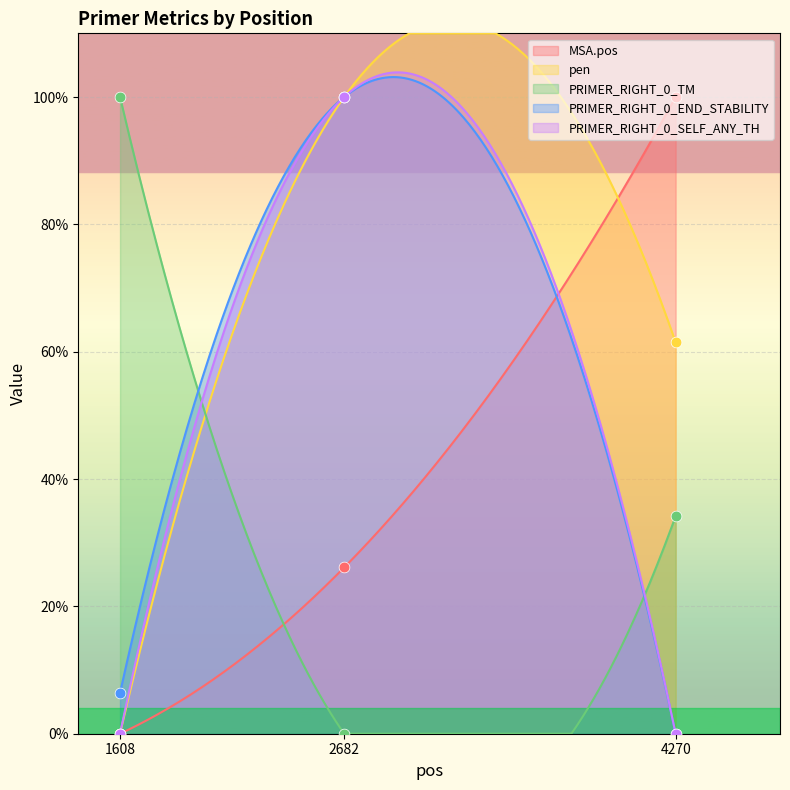

Which series contains the lowest Y value?

MSA.pos